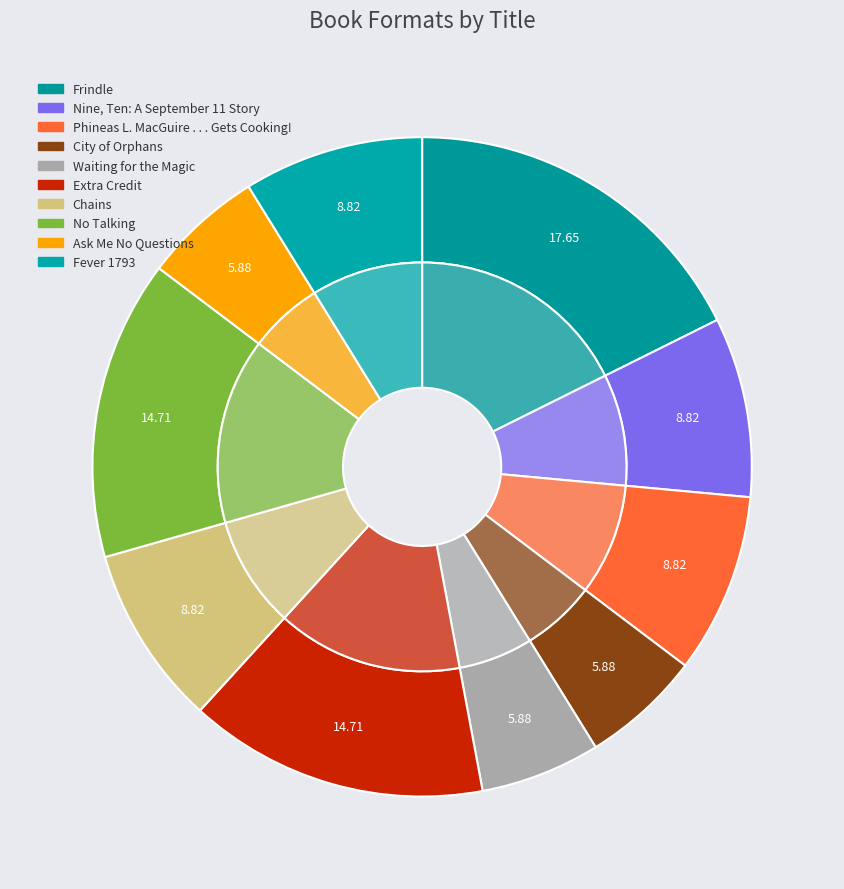

The Waiting for the Magic slice represents 6% of the pie. True or false?

True